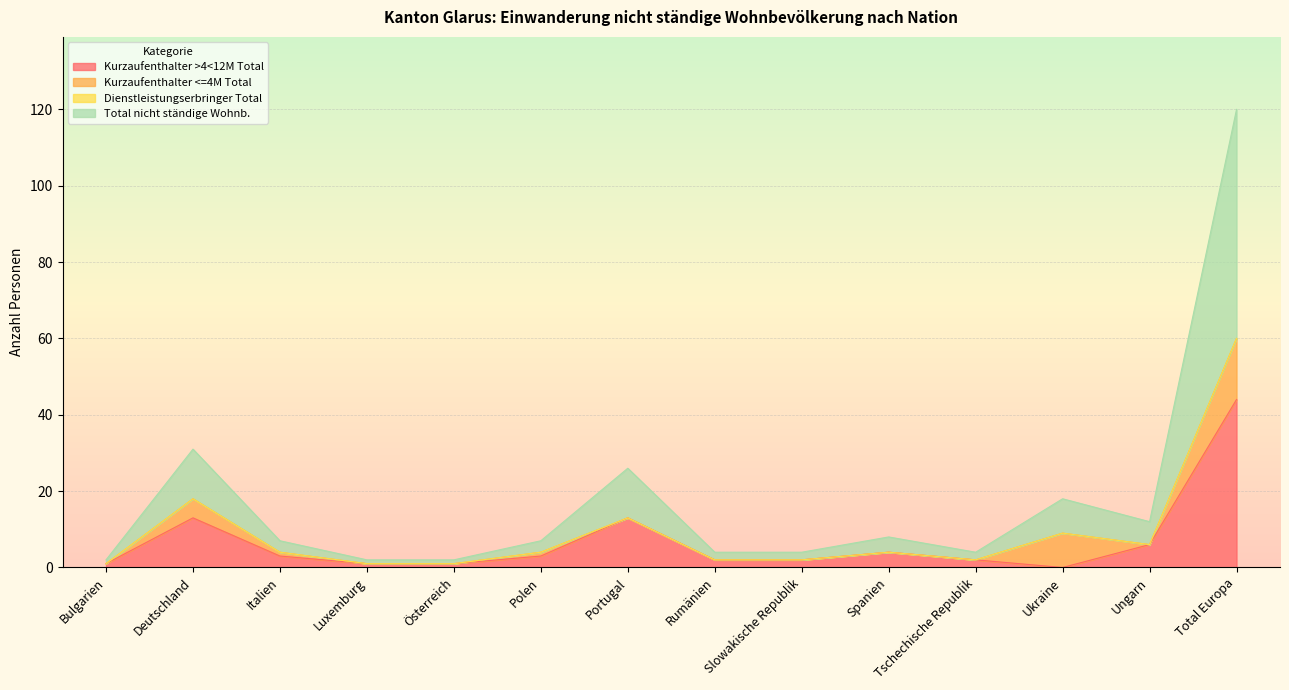

What is the average value of the Total nicht ständige Wohnb. series?

18